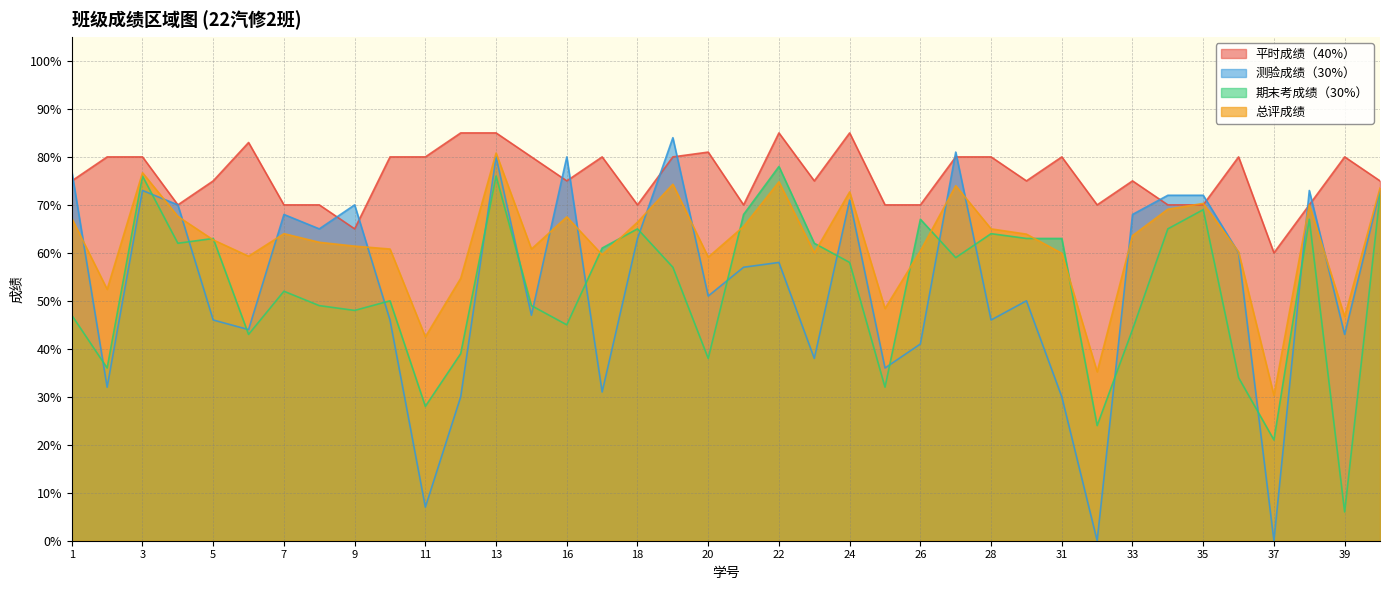

Reading left to right, what are all the values shown in this chart?

平时成绩（40%）: 75.0	80.0	80.0	70.0	75.0	83.0	70.0	70.0	65.0	80.0	80.0	85.0	85.0	80.0	75.0	80.0	70.0	80.0	81.0	70.0	85.0	75.0	85.0	70.0	70.0	80.0	80.0	75.0	80.0	70.0	75.0	70.0	70.0	80.0	60.0	70.0	80.0	75.0
测验成绩（30%）: 77.0	32.0	73.0	70.0	46.0	44.0	68.0	65.0	70.0	46.0	7.0	30.0	80.0	47.0	80.0	31.0	63.0	84.0	51.0	57.0	58.0	38.0	71.0	36.0	41.0	81.0	46.0	50.0	30.0	0.0	68.0	72.0	72.0	60.0	0.0	73.0	43.0	73.0
期末考成绩（30%）: 47.0	36.0	76.0	62.0	63.0	43.0	52.0	49.0	48.0	50.0	28.0	39.0	76.0	49.0	45.0	61.0	65.0	57.0	38.0	68.0	78.0	62.0	58.0	32.0	67.0	59.0	64.0	63.0	63.0	24.0	44.0	65.0	69.0	34.0	21.0	67.0	6.0	72.0
总评成绩: 67.2	52.4	76.7	67.6	62.7	59.3	64.0	62.2	61.4	60.8	42.5	54.7	80.8	60.8	67.5	59.6	66.4	74.3	59.1	65.5	74.8	60.0	72.7	48.4	60.4	74.0	65.0	63.9	59.9	35.2	63.6	69.1	70.3	60.2	30.3	70.0	46.7	73.5